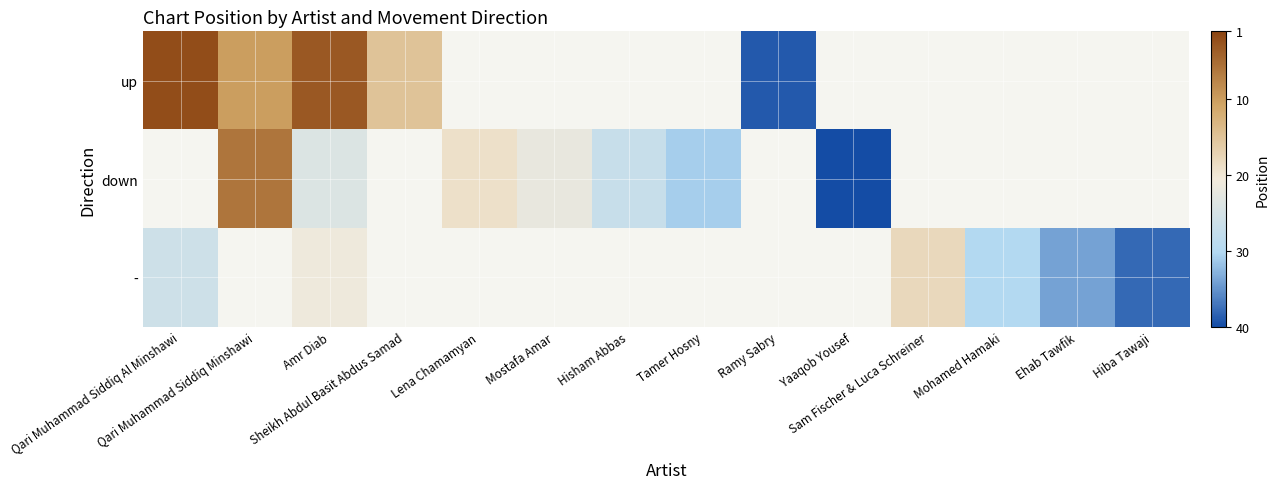

How many categories are shown in the chart?

14